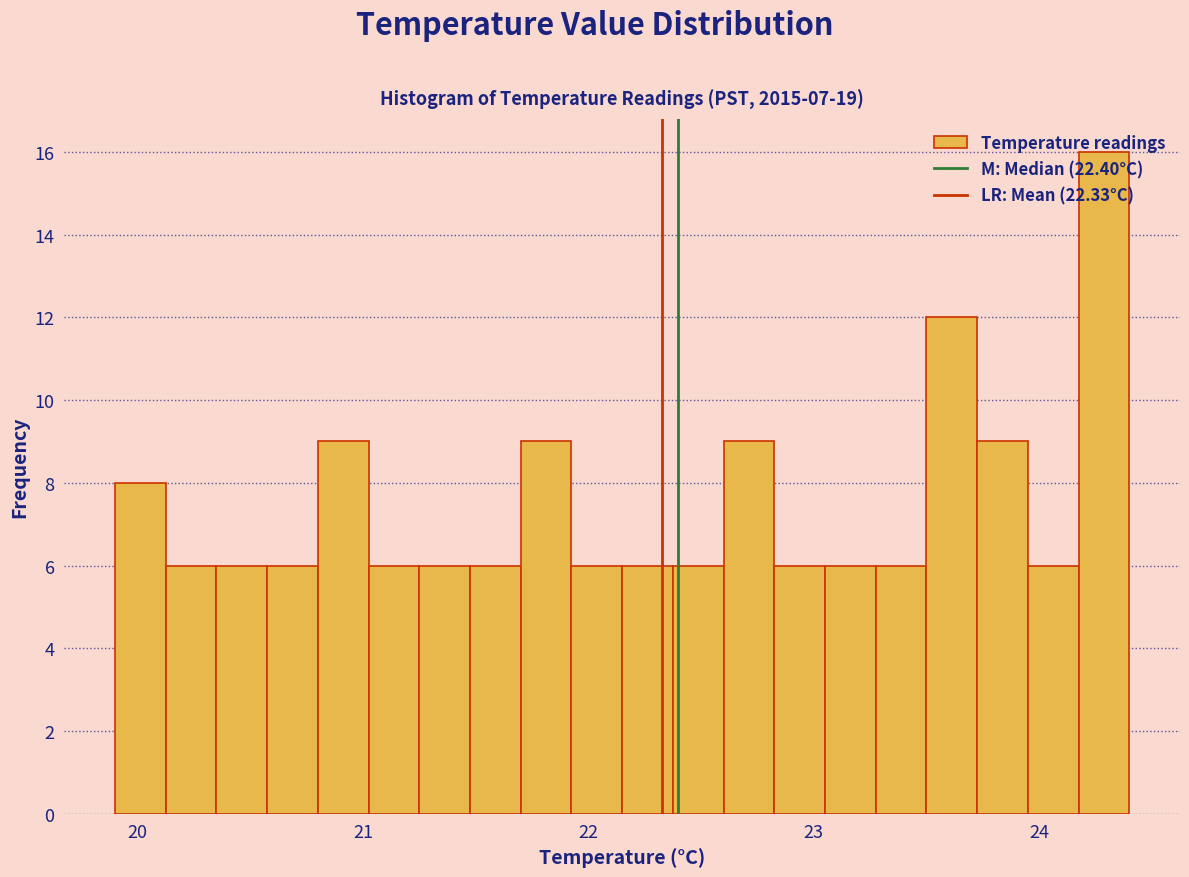

Read against the x-axis, roughly where is the centre of the tallest bar?

24.3